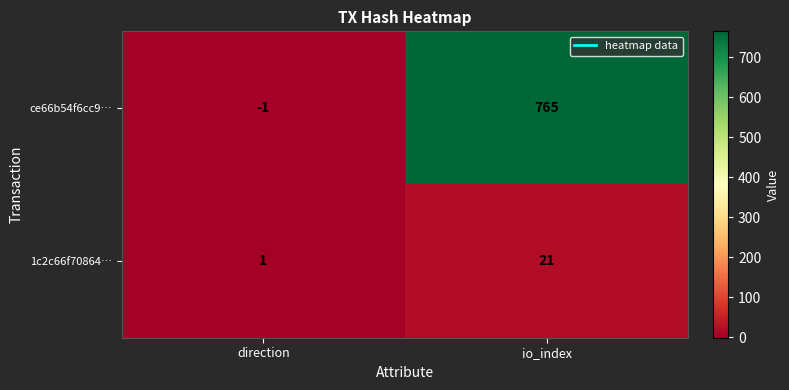

What is the maximum value shown in the chart?

765